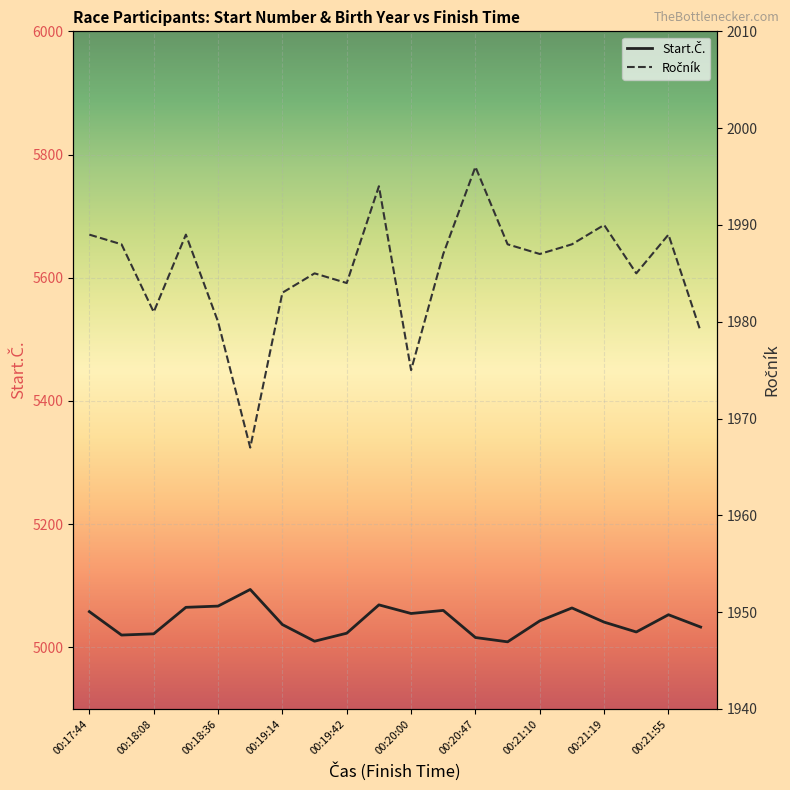

What is the difference between the maximum and minimum values in the Start.Č. series?

85